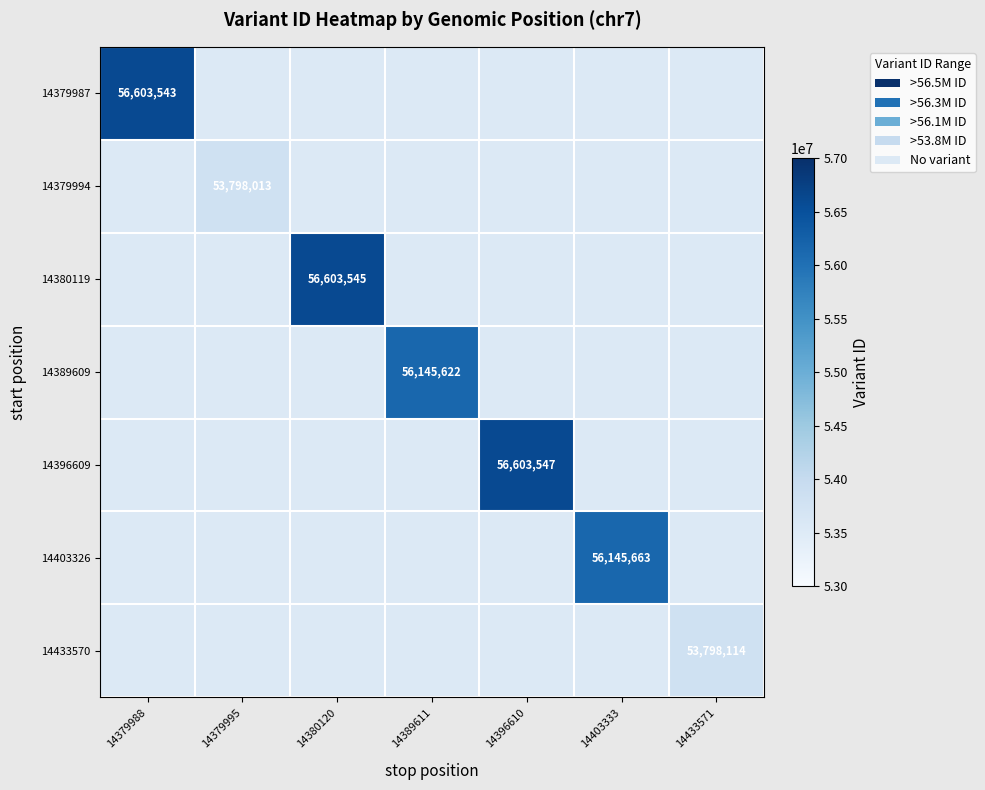

Is it true that 14389609 equals 56145622 at 14389611?

True